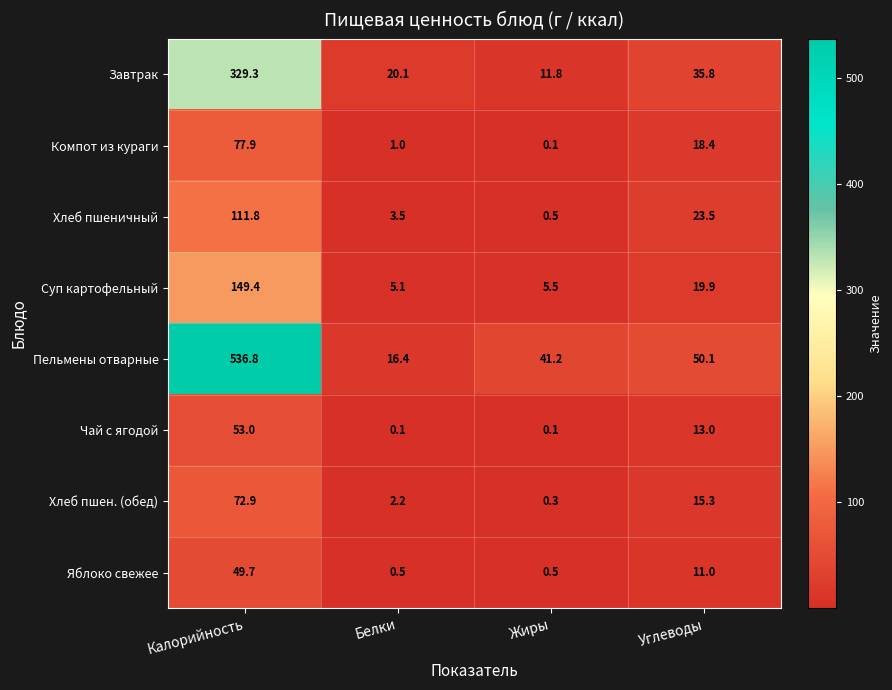

The value of Суп картофельный at Жиры is 5.5. True or false?

True